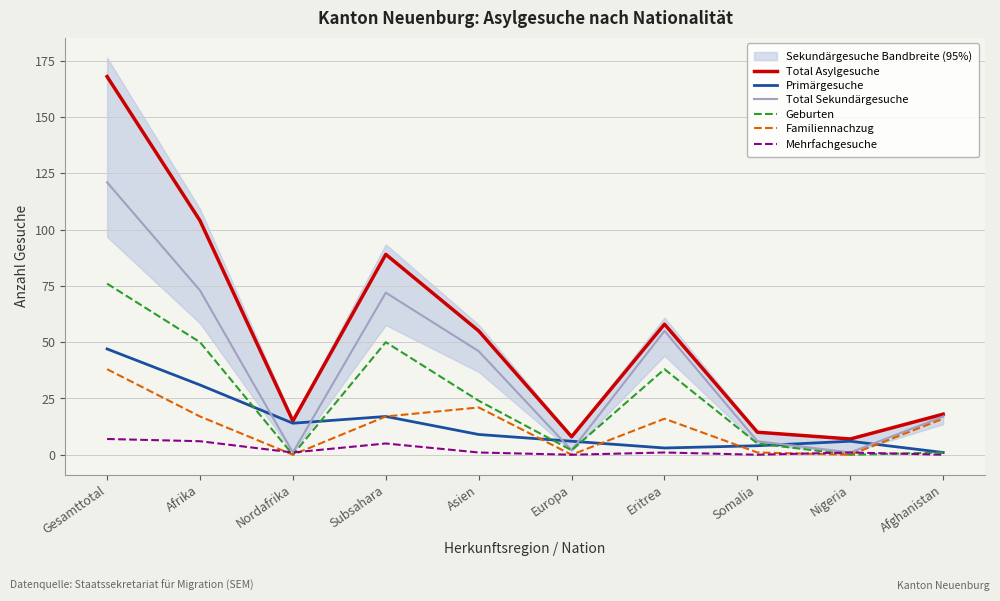

What position from the right is Nordafrika?

8